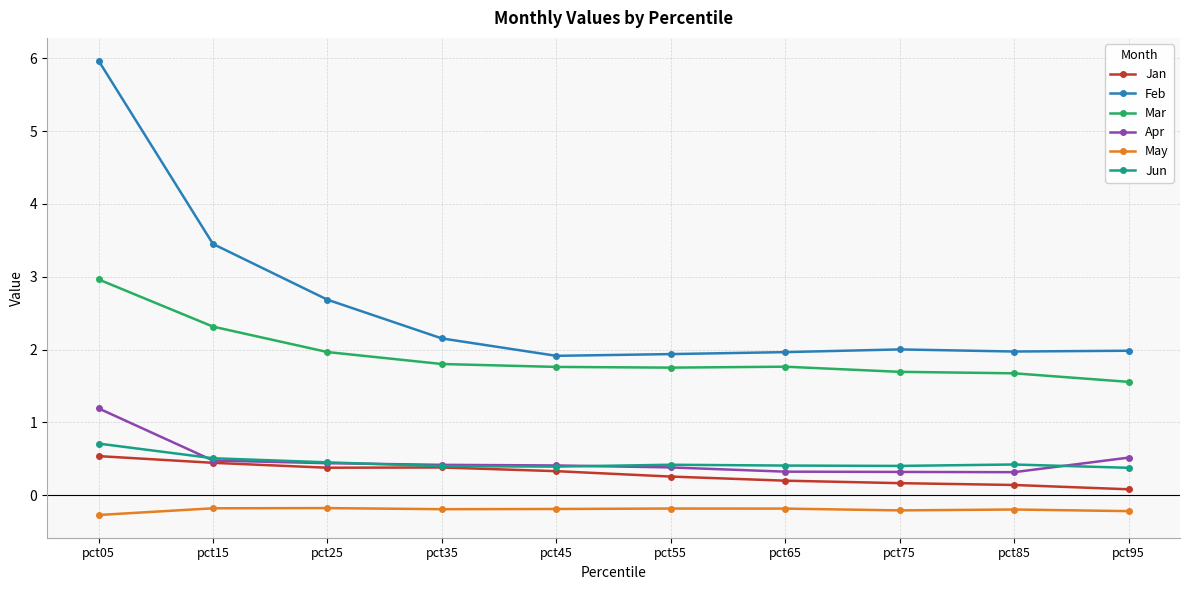

What is the smallest value displayed?

-0.3